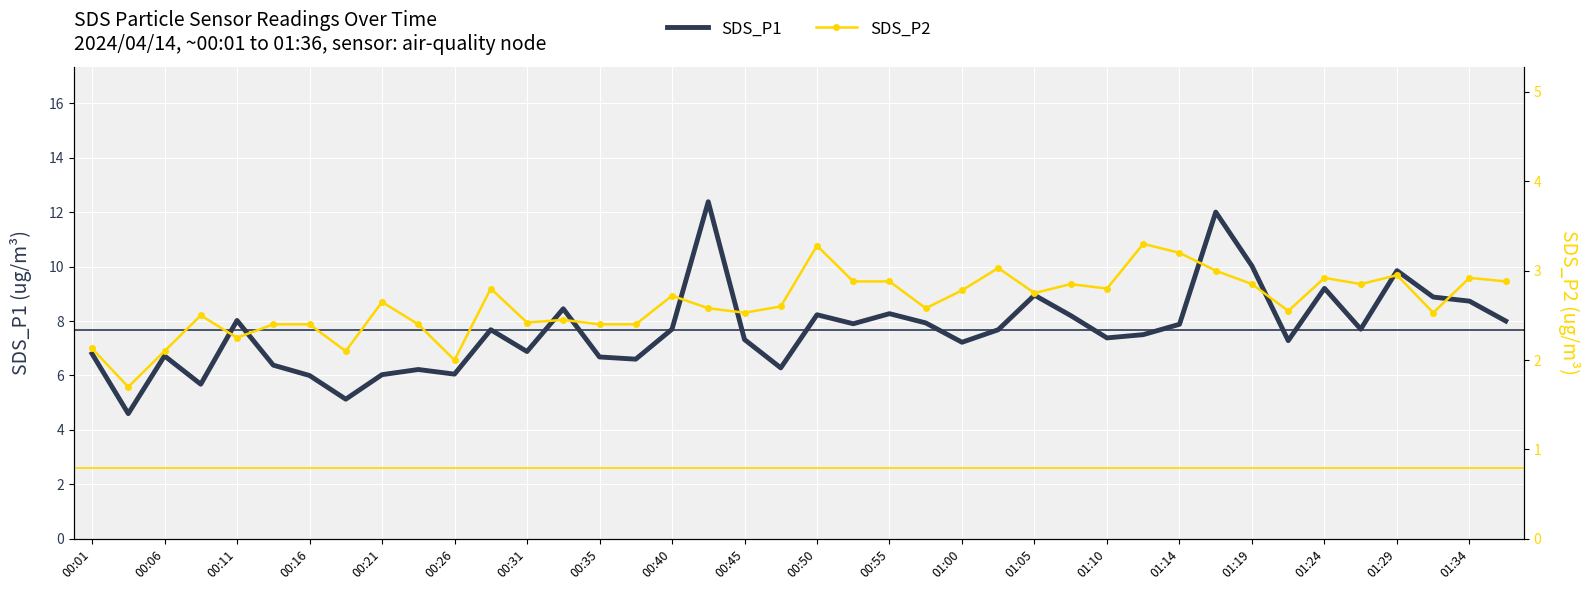

Is it true that SDS_P1 equals 9.3 at 00:16?

False